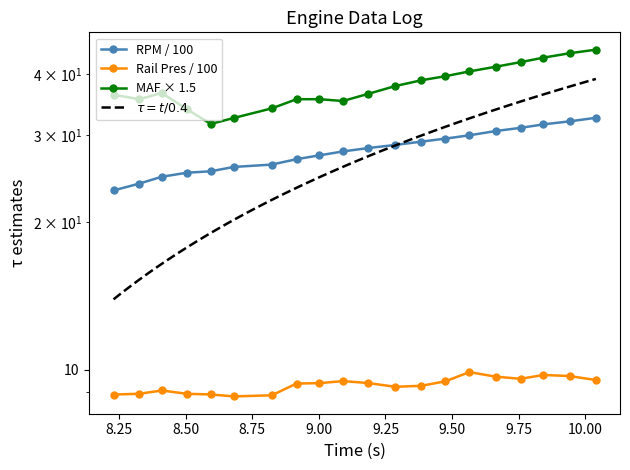

At which category is the sum across all series the highest?

10.04